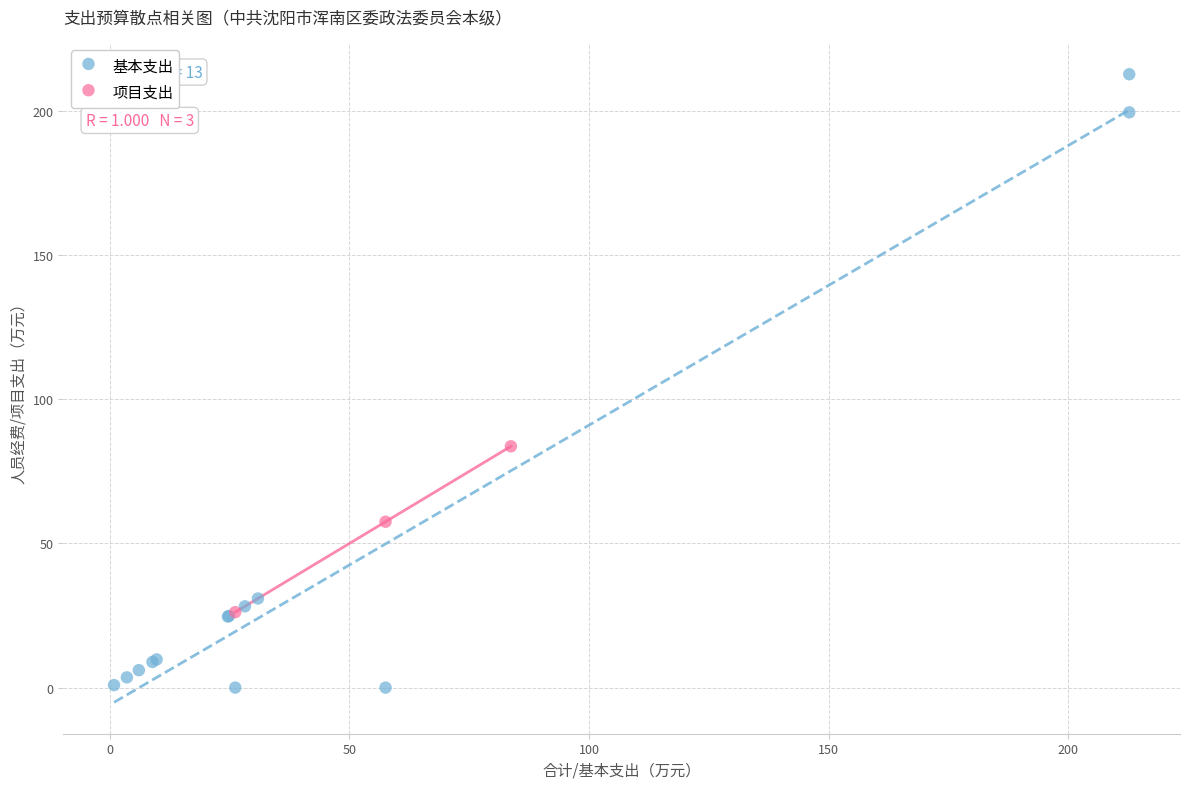

Which series has the widest spread of Y values?

基本支出